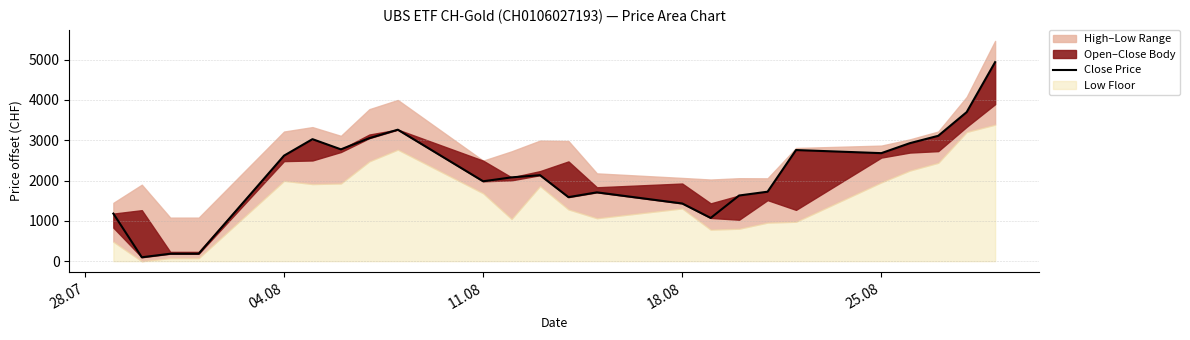

What is the minimum value shown in the chart?

96